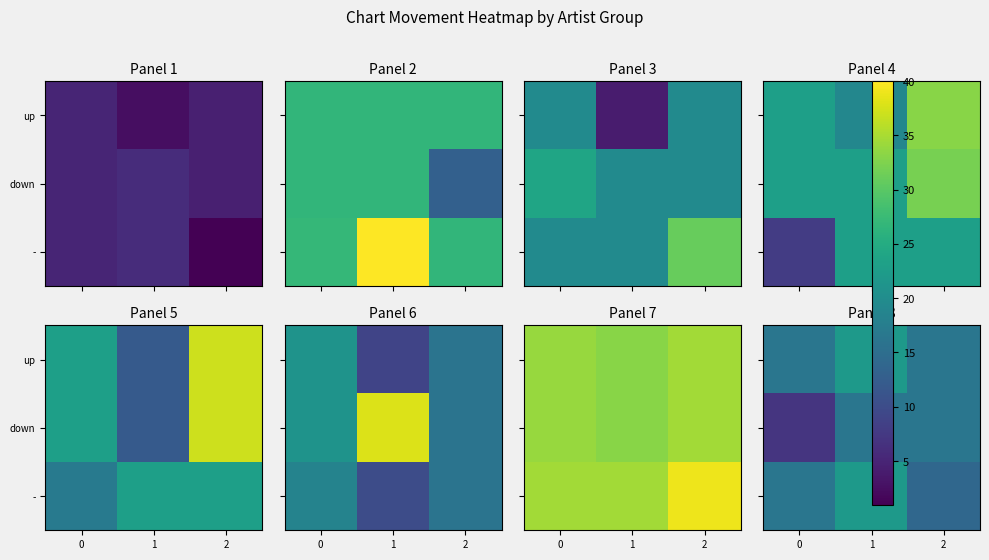

List the series in order of their peak value, lowest first.

down, up, -